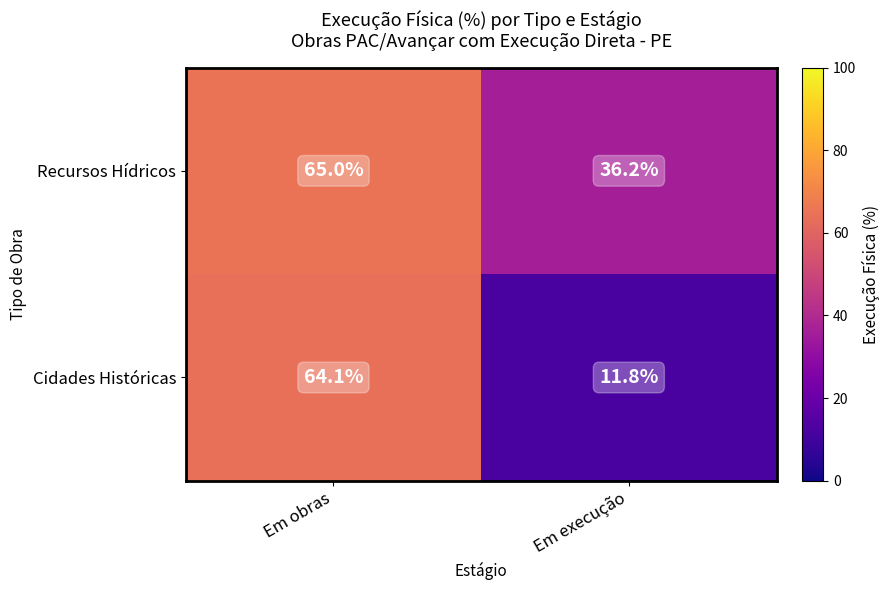

Rank the series at Em obras from highest to lowest value.

Recursos Hídricos, Cidades Históricas